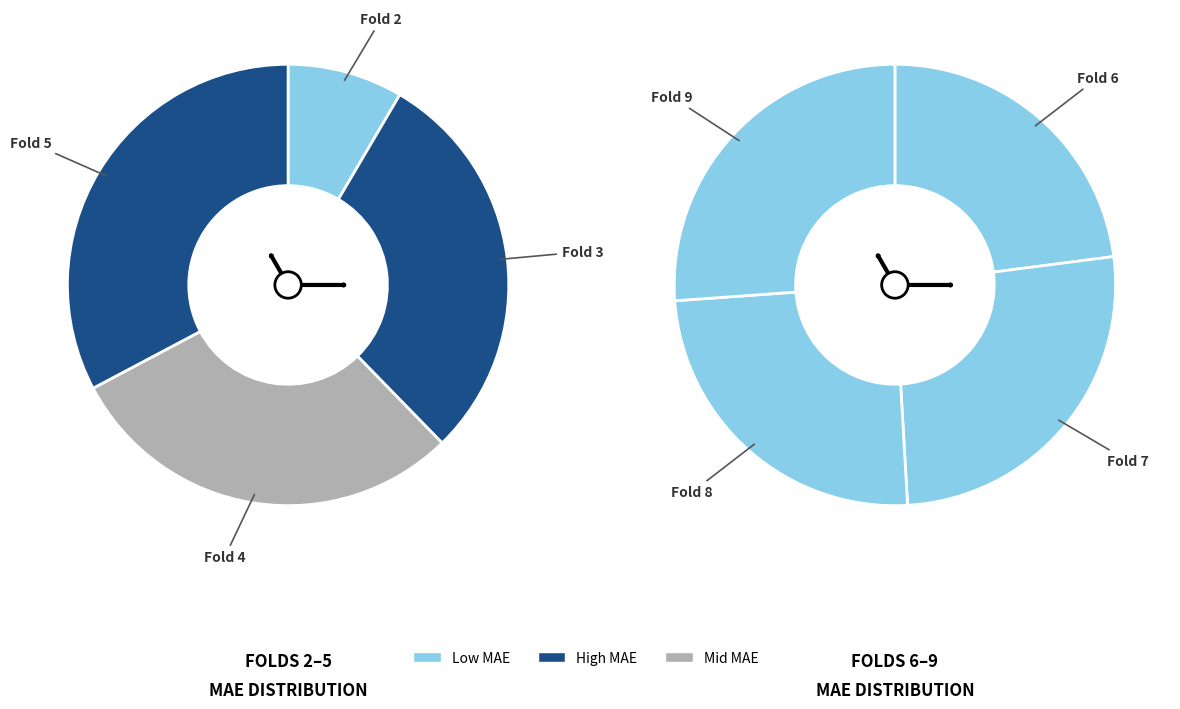

How many slices are in this pie chart?

8